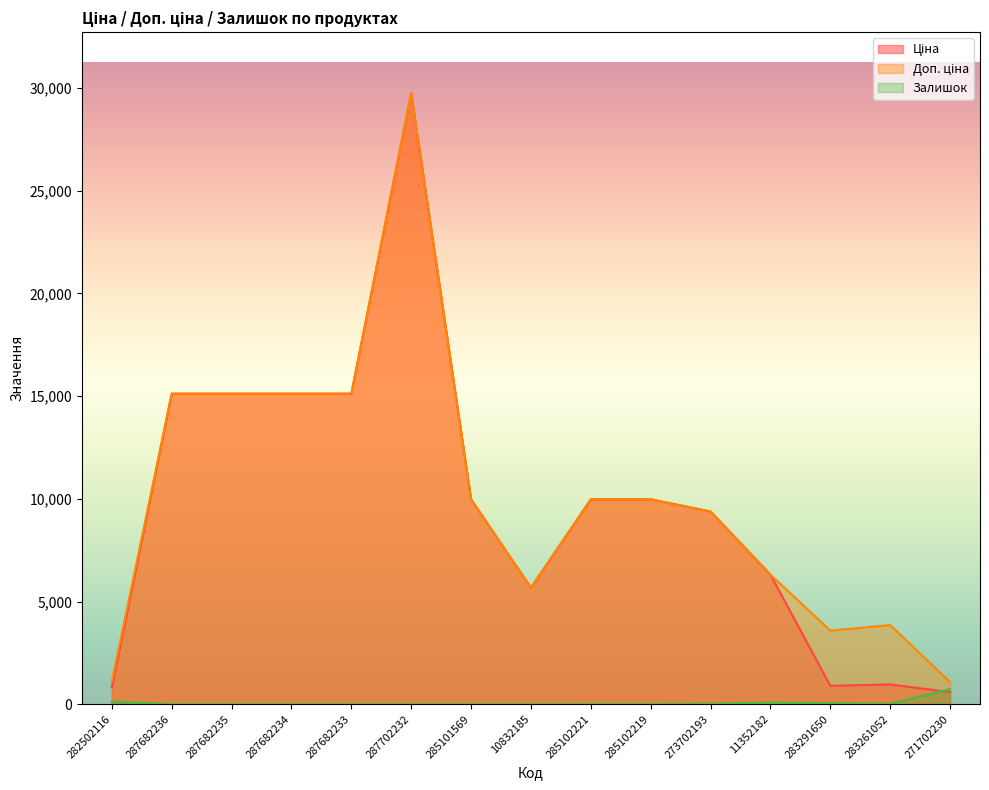

True or false: Доп. ціна has more than 0 points higher than both neighbors.

True